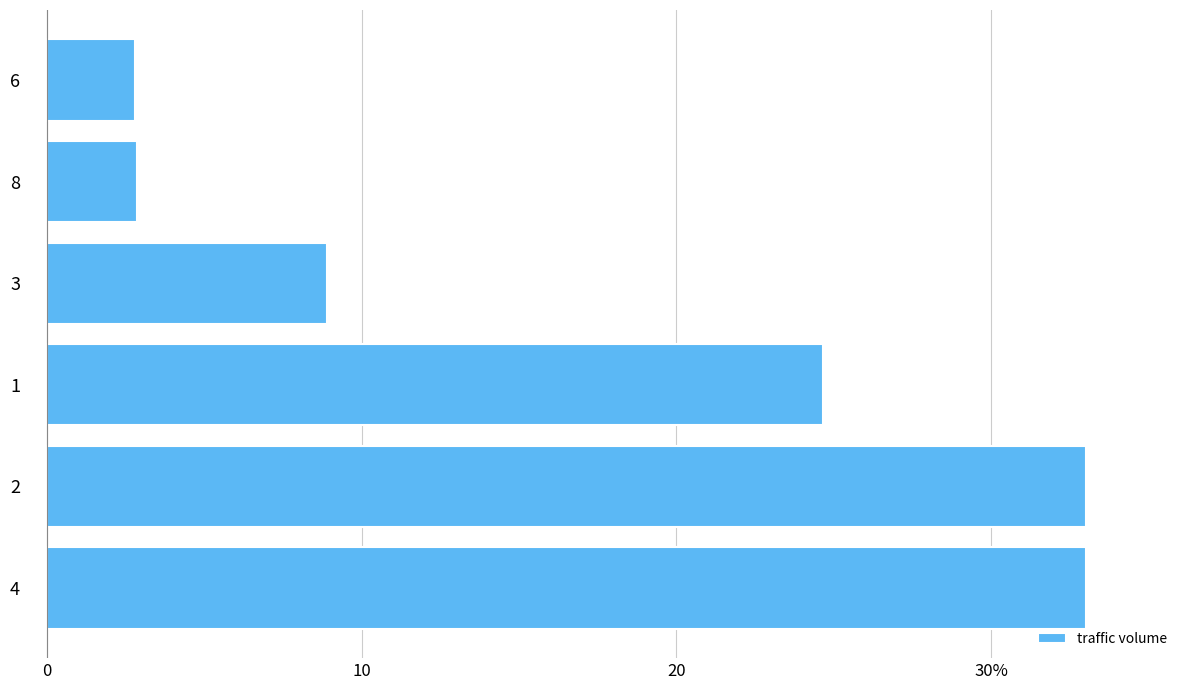

What is the smallest value displayed?

2.8